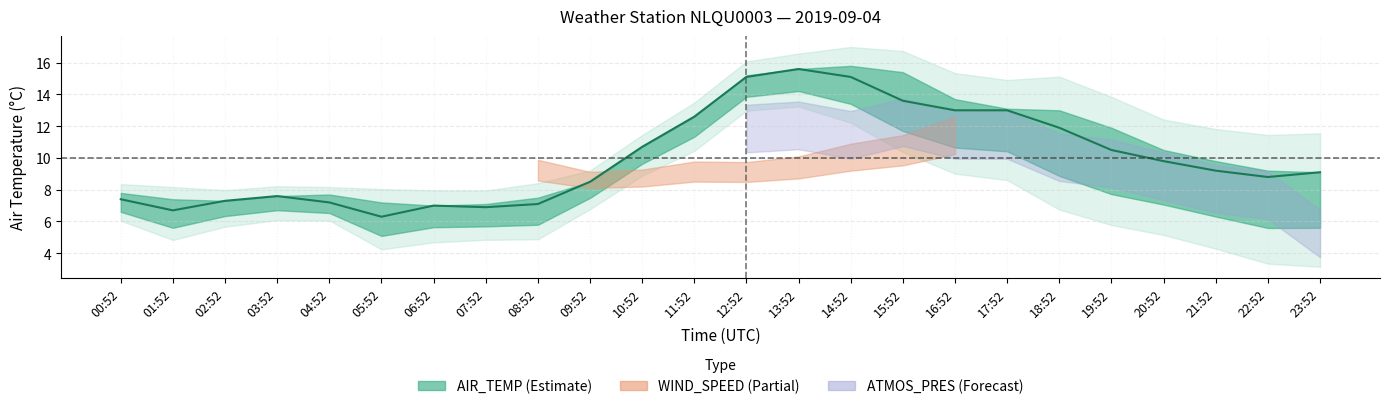

Rank the categories by value from highest to lowest.

13:52, 12:52, 14:52, 15:52, 16:52, 17:52, 11:52, 18:52, 10:52, 19:52, 20:52, 21:52, 23:52, 22:52, 09:52, 03:52, 00:52, 02:52, 04:52, 08:52, 06:52, 07:52, 01:52, 05:52